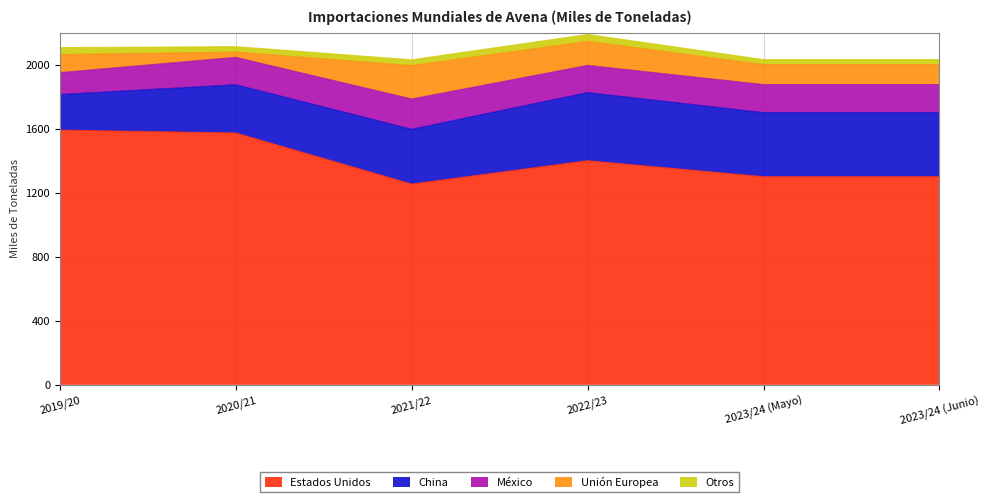

Is the value of China at 2019/20 greater than the value of Estados Unidos at 2020/21?

No